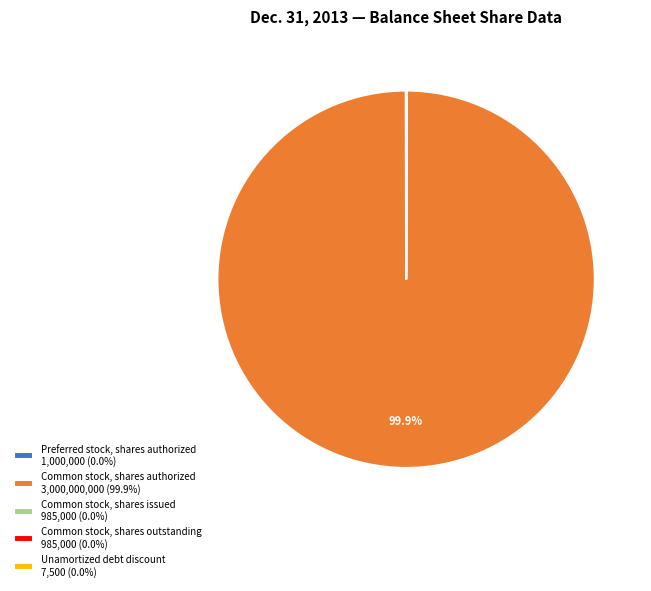

Is Common stock, shares authorized 3,000,000,000 (99.9%) the majority of the pie?

Yes